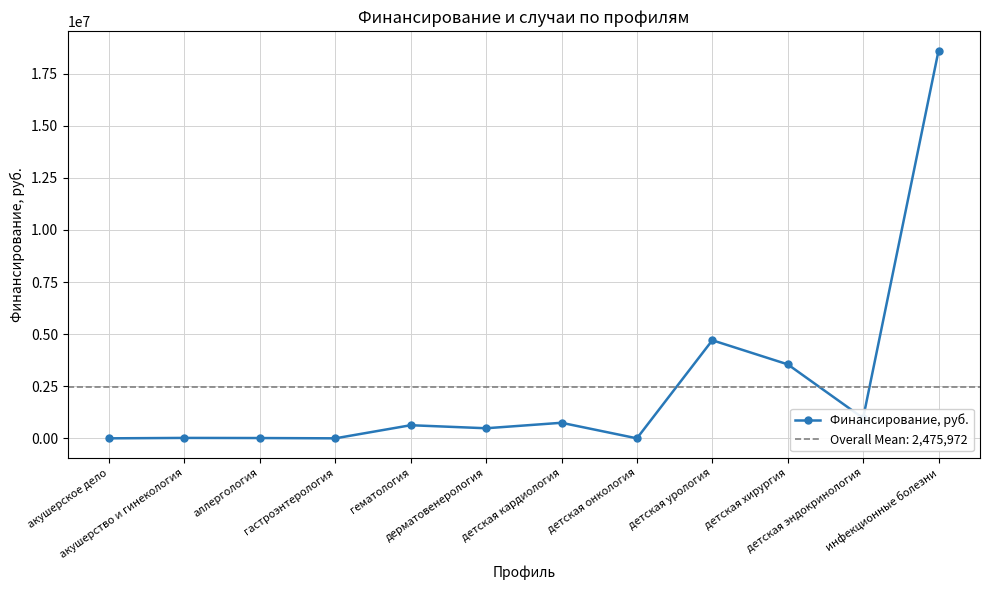

What is the value of the 12th point from the left?

18596900